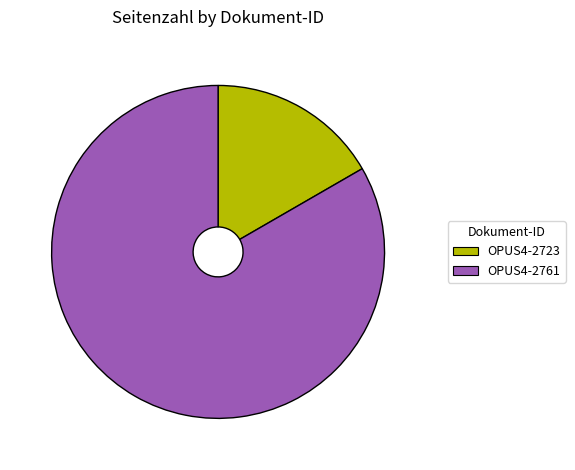

Count the number of slices in the pie.

2